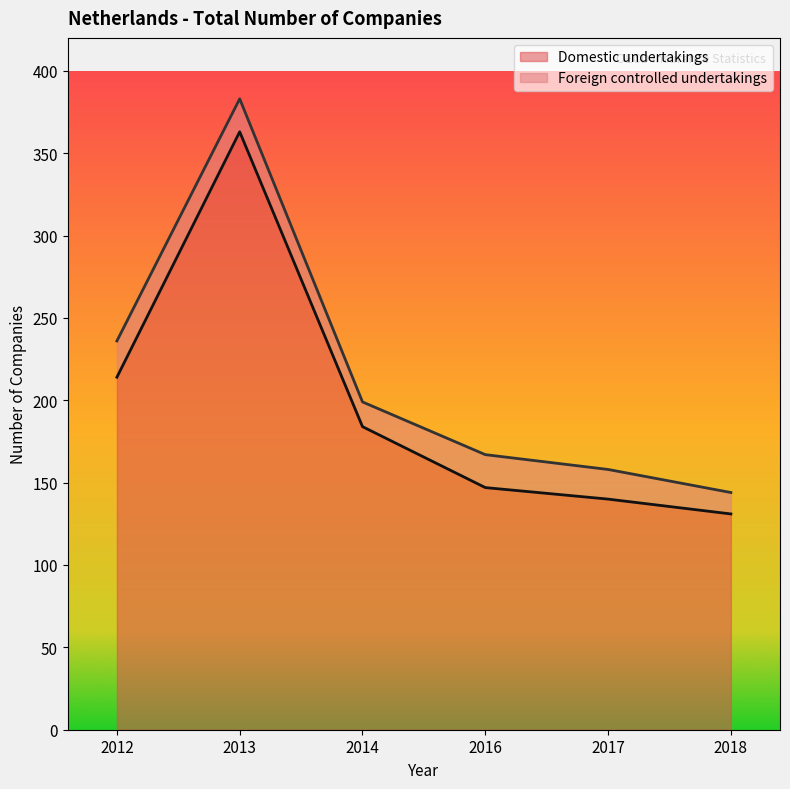

What is the smallest value displayed?

131